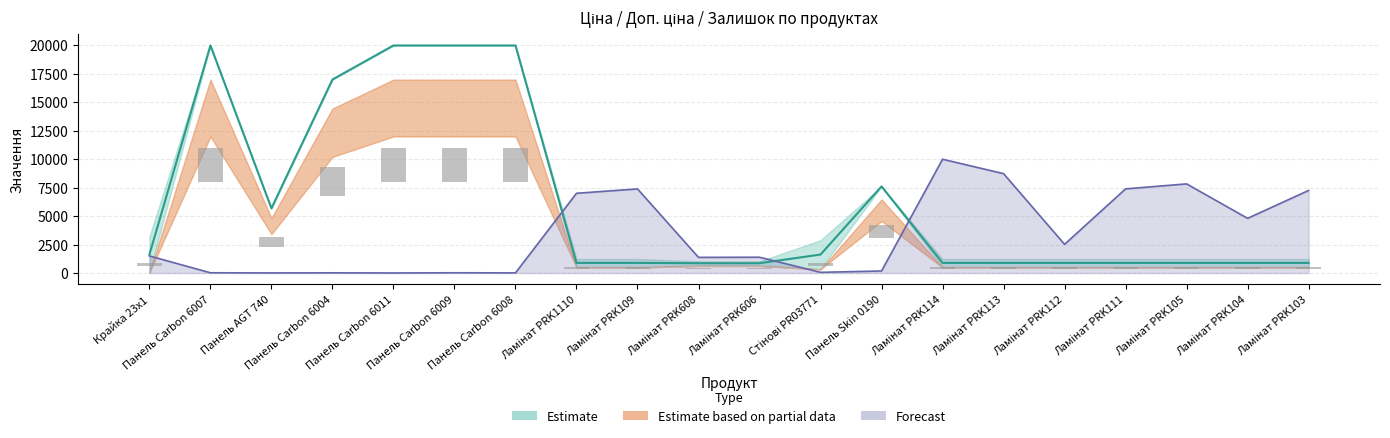

What is the label of the 9th bar from the left?

Ламінат PRK109